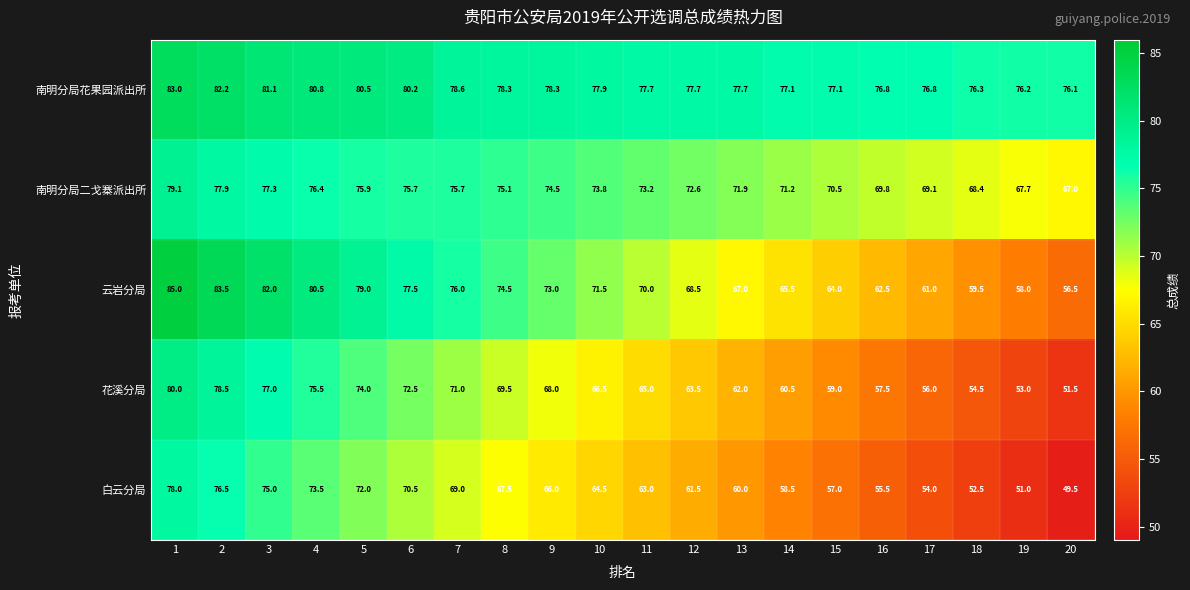

What is the spread (max minus min) of values at 2?

7.0